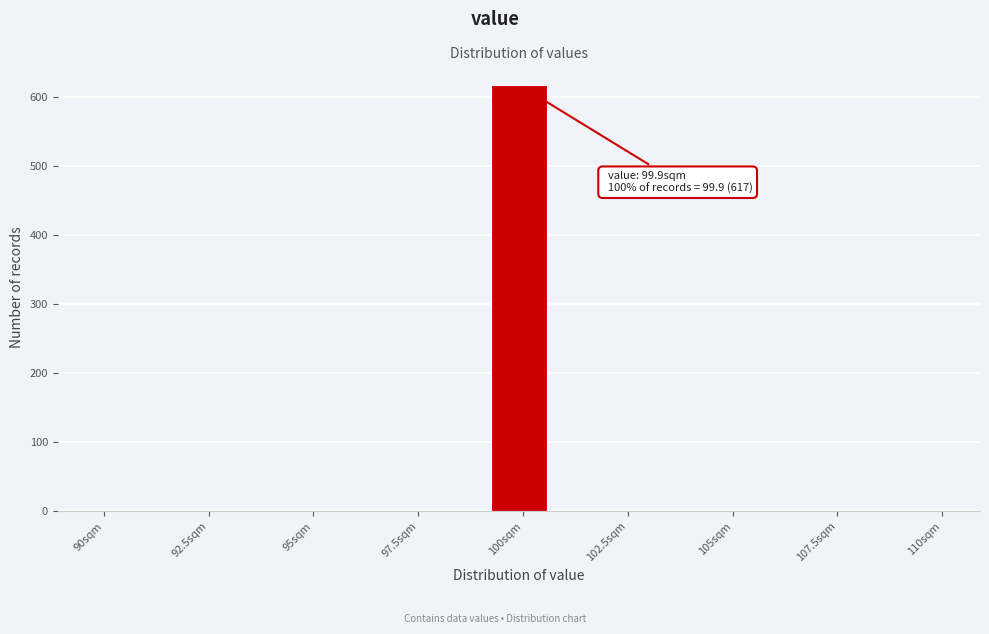

Read against the x-axis, roughly where is the centre of the tallest bar?

100.0